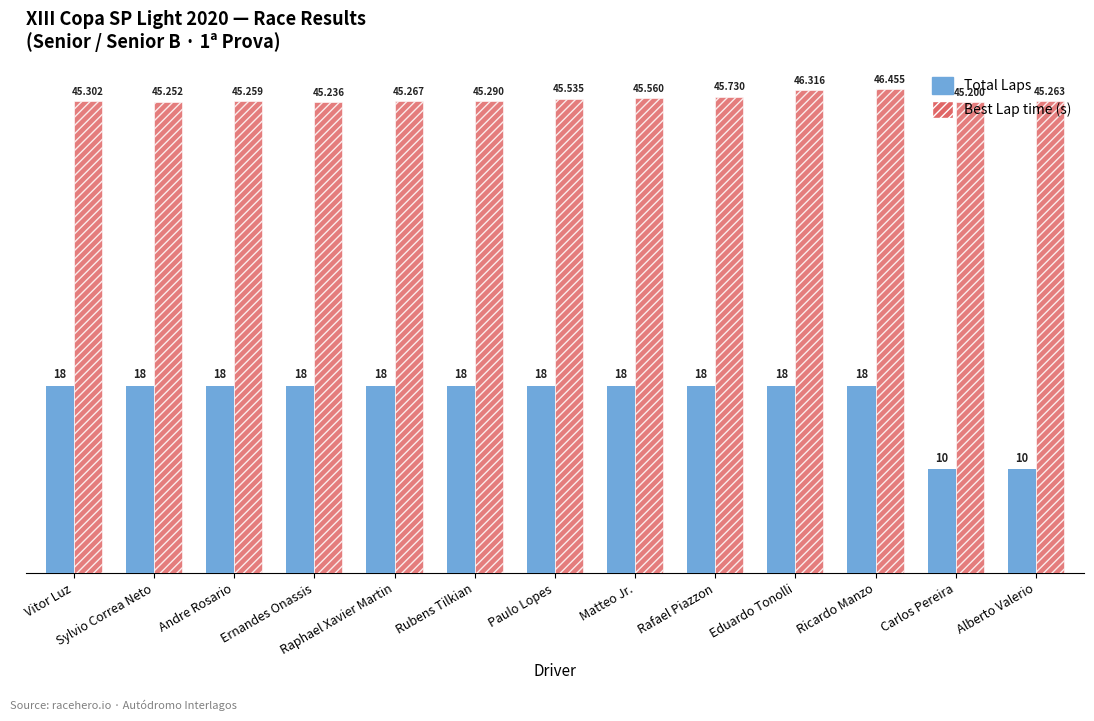

What is the label of the 8th bar from the right?

Rubens Tilkian